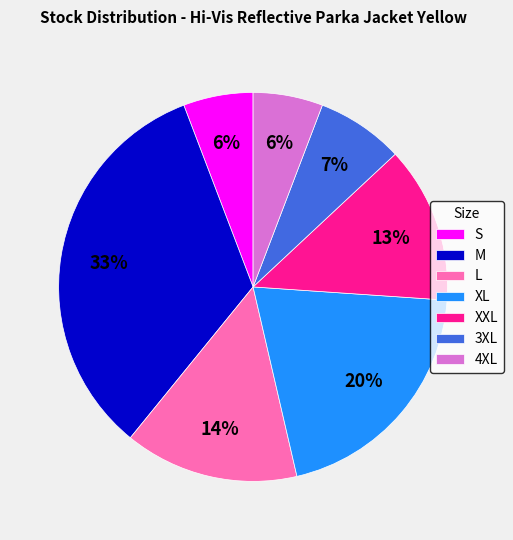

Combined, do S and M account for over 50%?

No